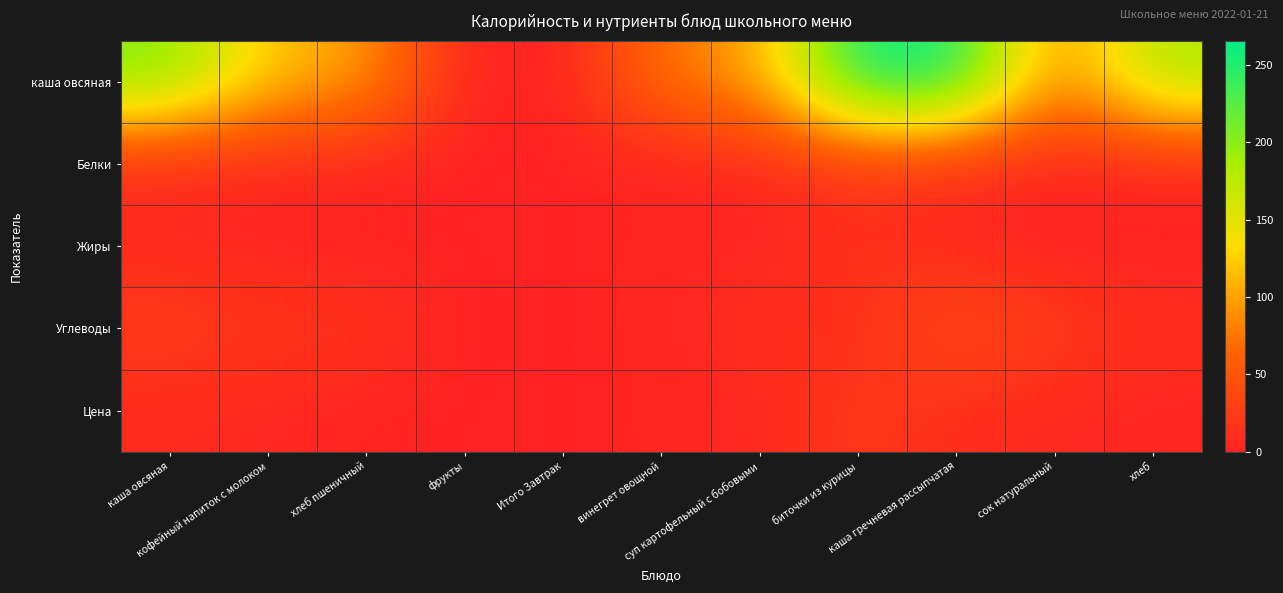

Which has a higher value, хлеб or каша овсяная?

каша овсяная